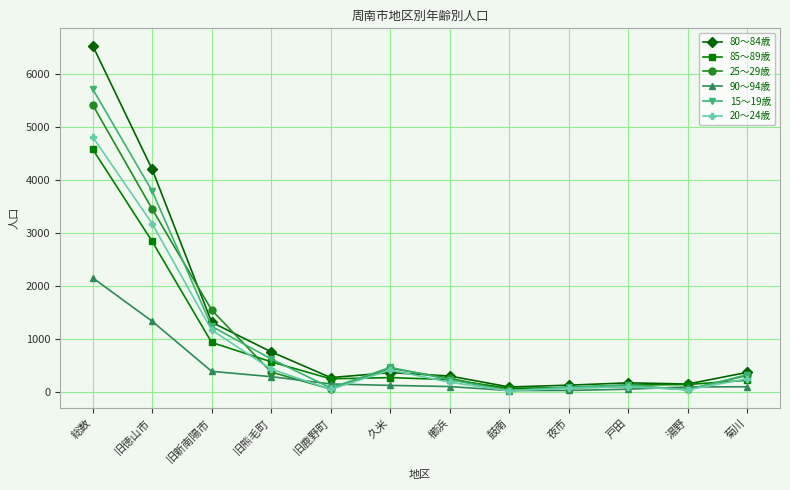

Which label corresponds to the largest value in the chart?

総数